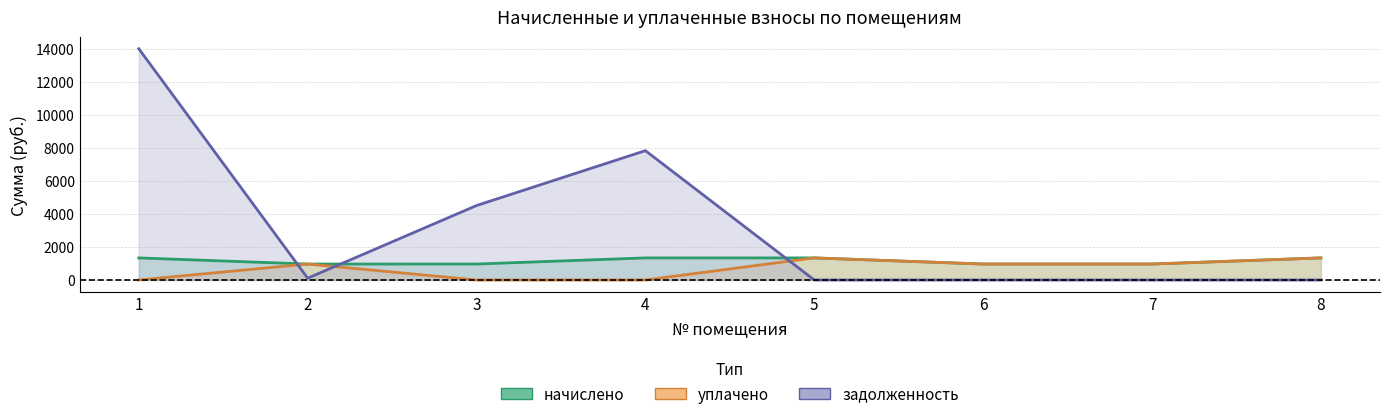

How many interior local valleys does the задолженность series have?

1